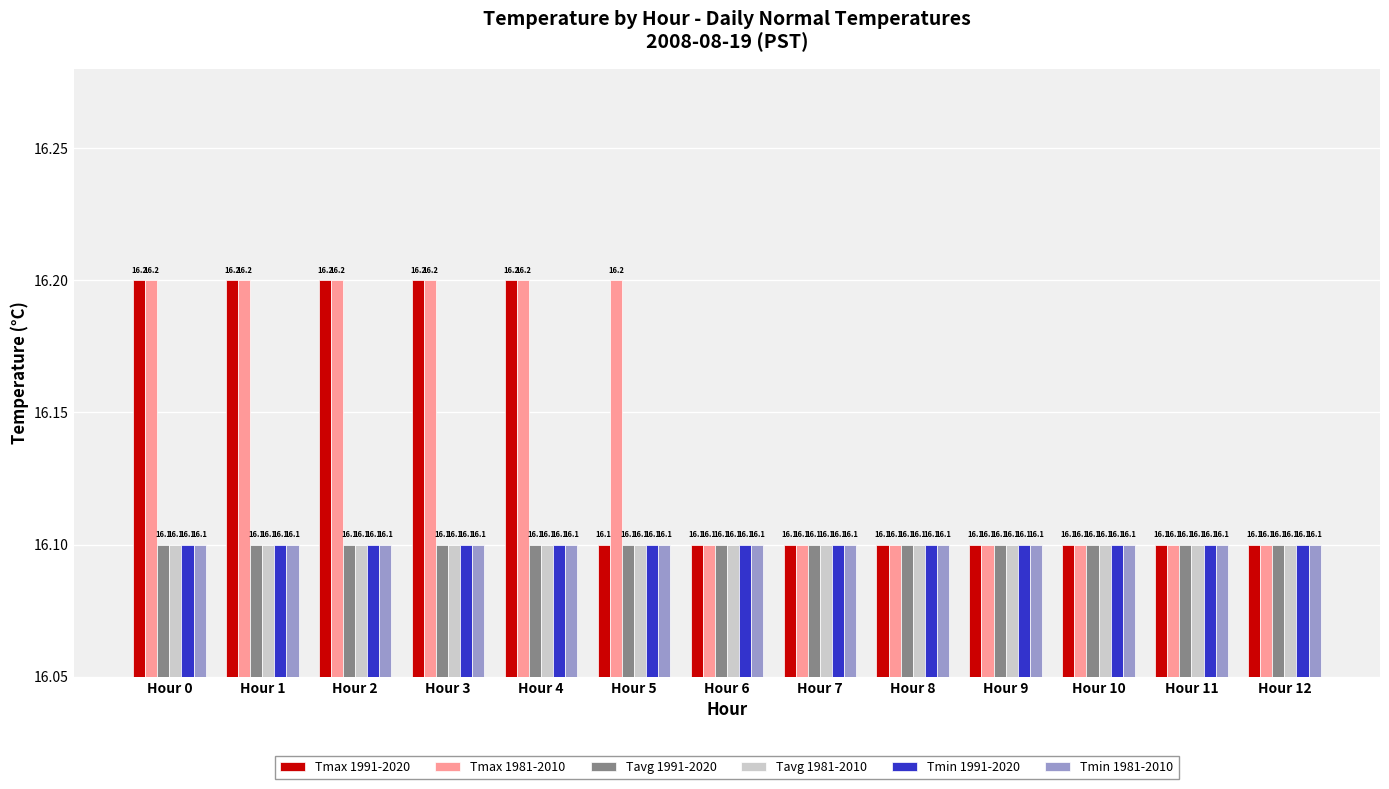

What is the total value across all series at Hour 10?

96.6